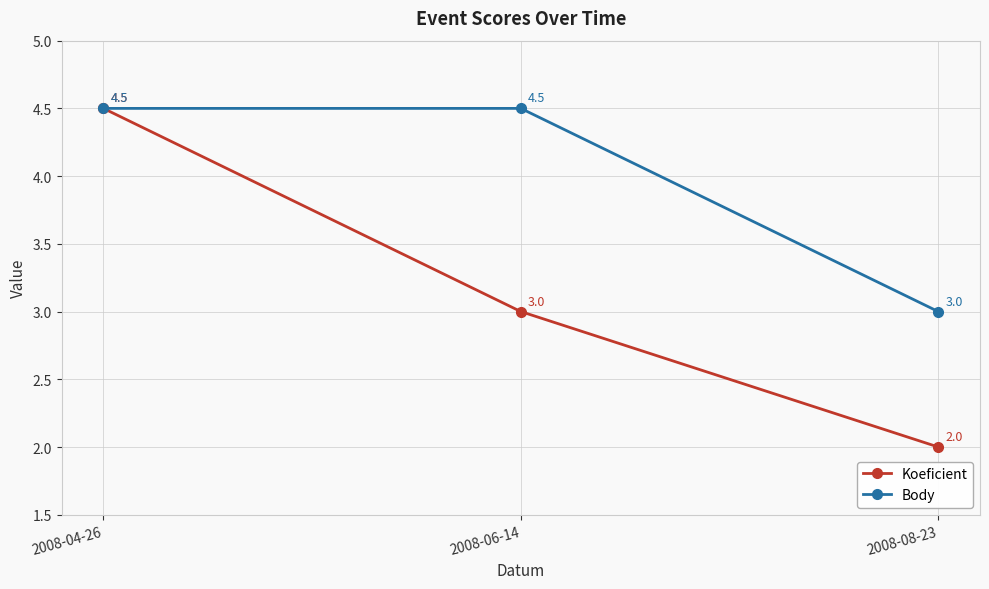

How many lines are shown in the chart?

2